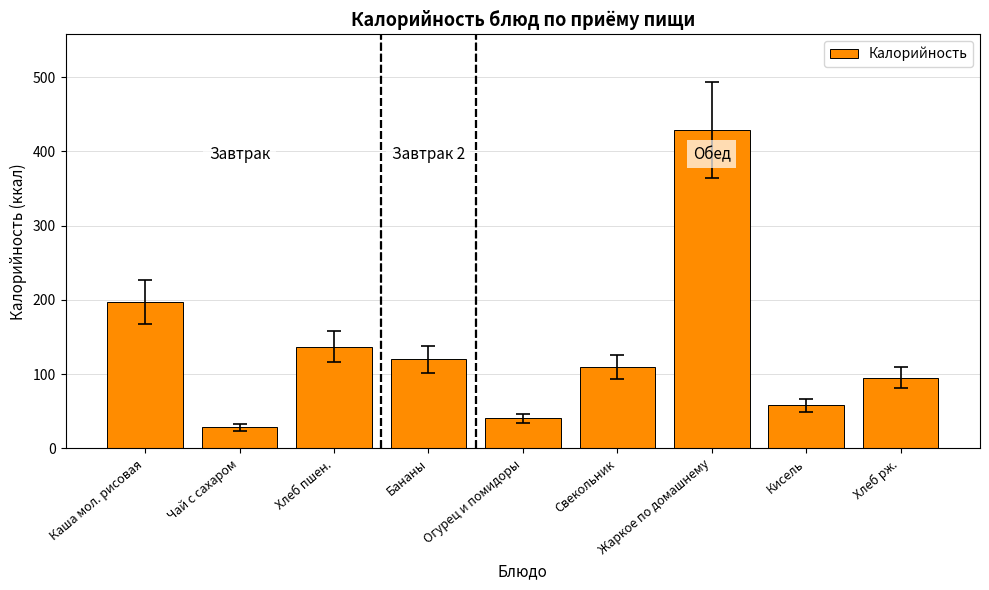

Are the bars grouped side by side (vs. stacked)?

No